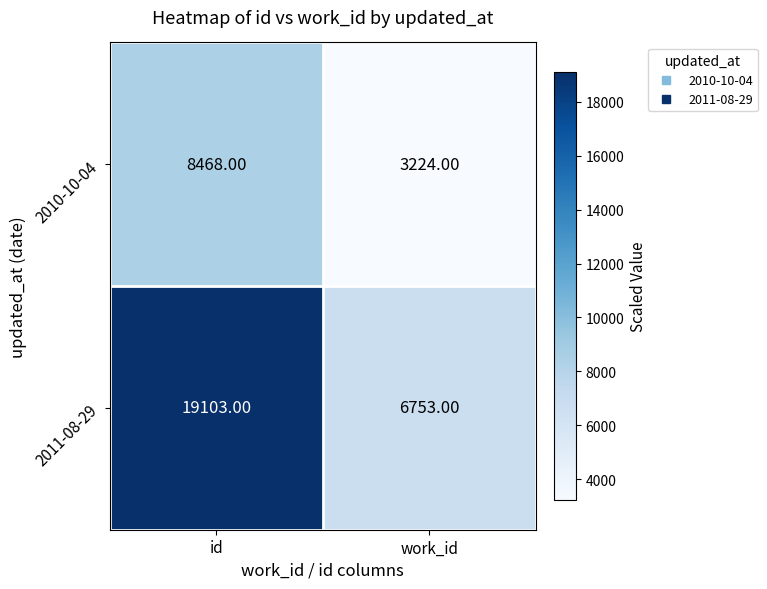

Which series has the largest range (max minus min)?

2011-08-29